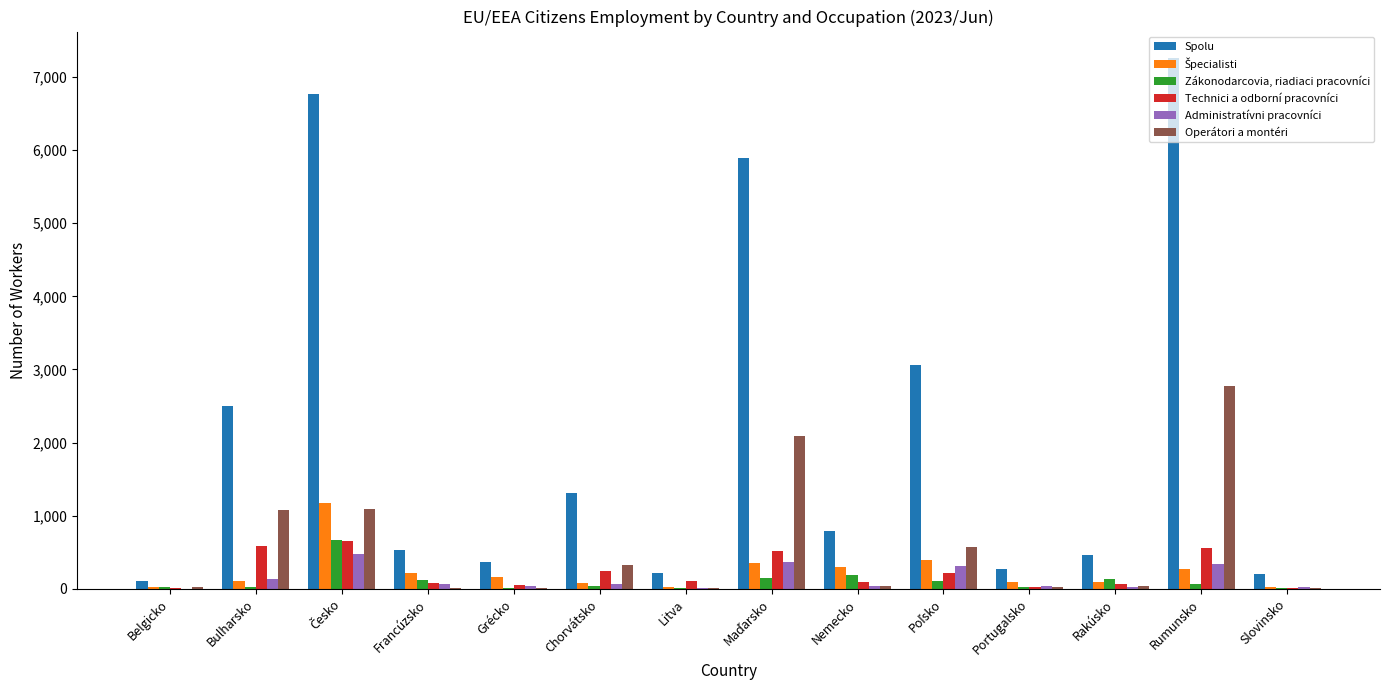

Which category has the highest value across all series?

Rumunsko